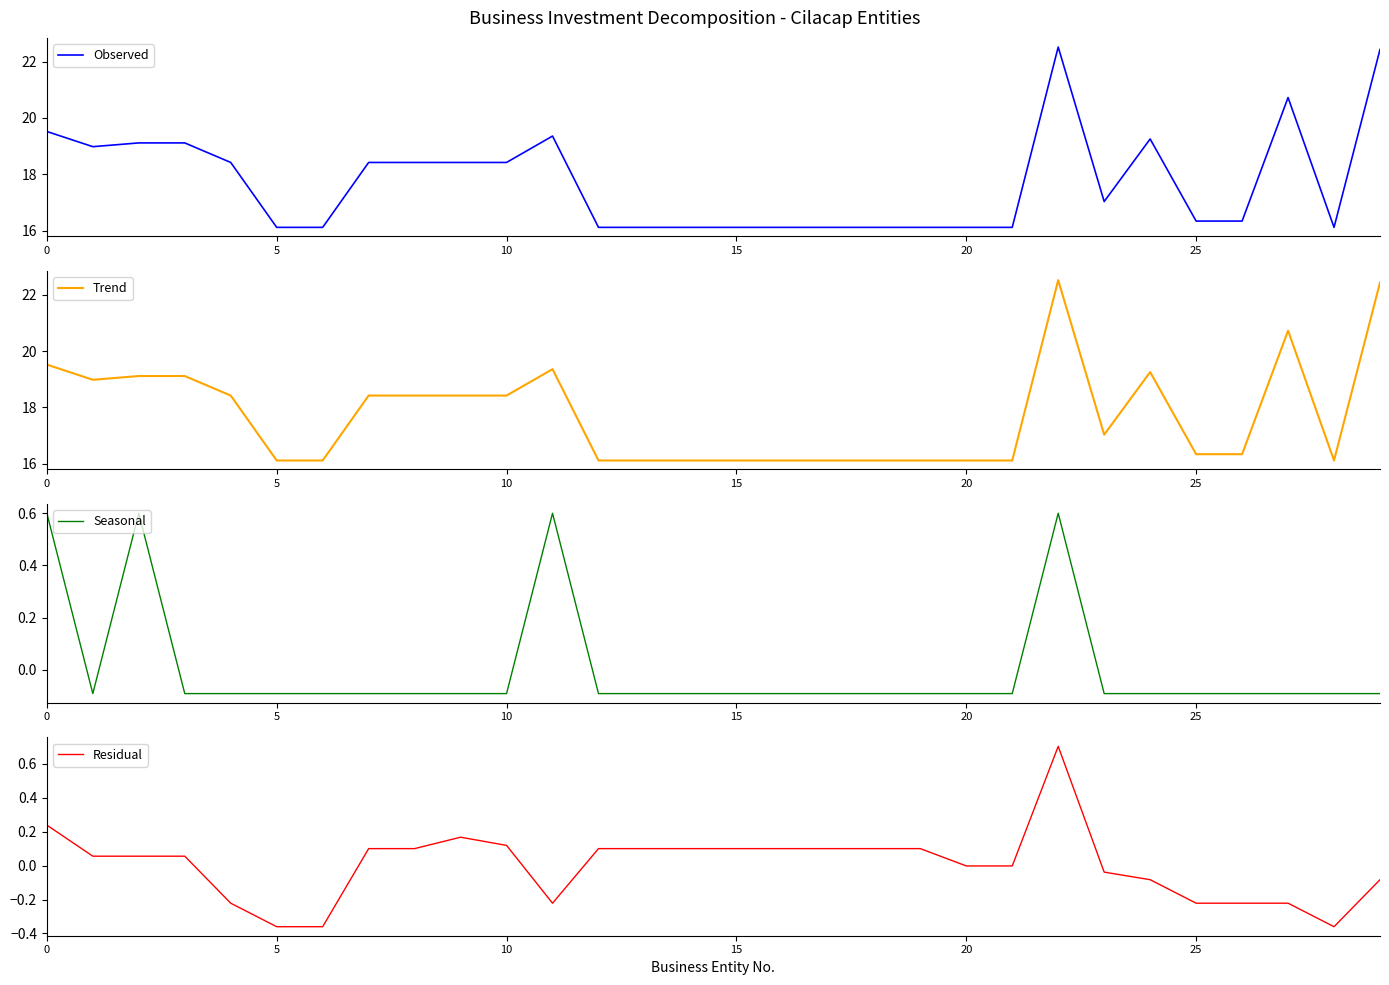

Which series changed the most between 7 and 14?

Observed